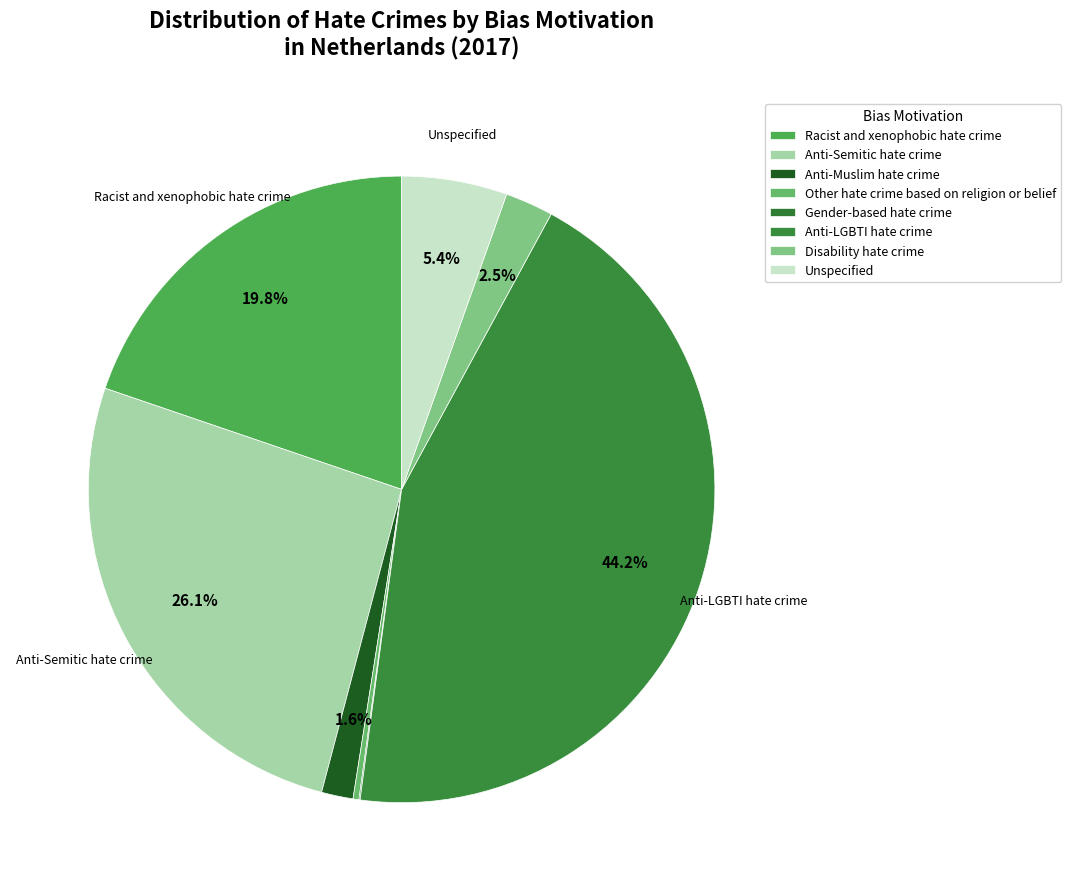

Is Unspecified the majority of the pie?

No